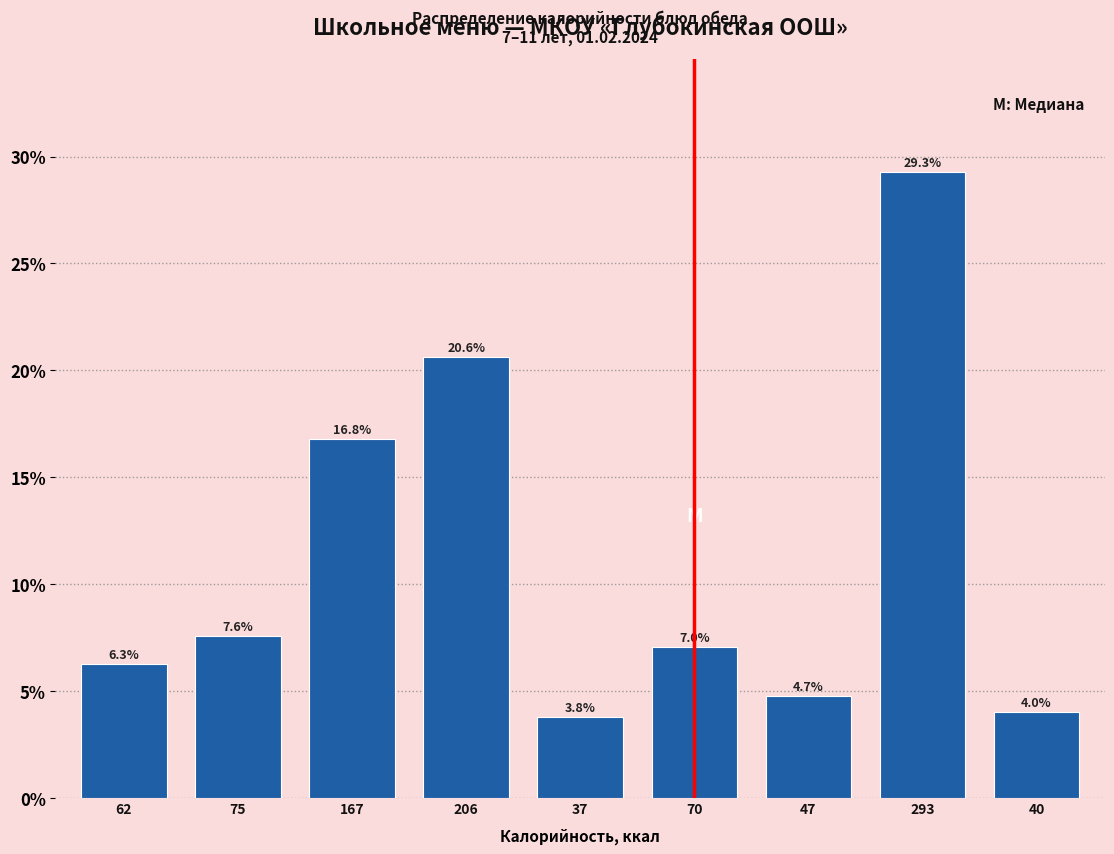

Reading right to left, list all the values displayed in this chart.

40=4.0	293=29.3	47=4.7	70=7.0	37=3.8	206=20.6	167=16.8	75=7.6	62=6.3